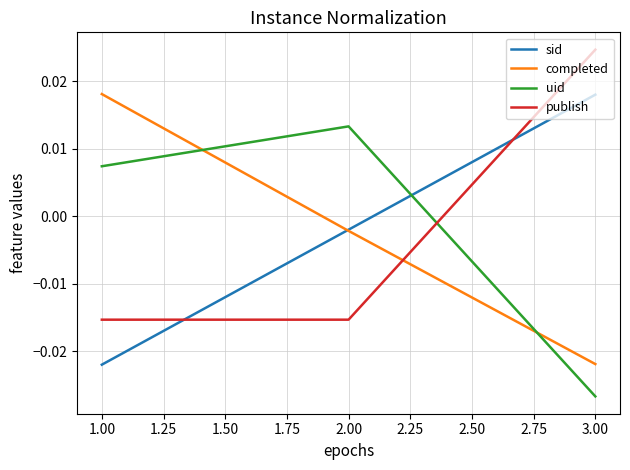

At which label does completed first exceed 0?

1.00